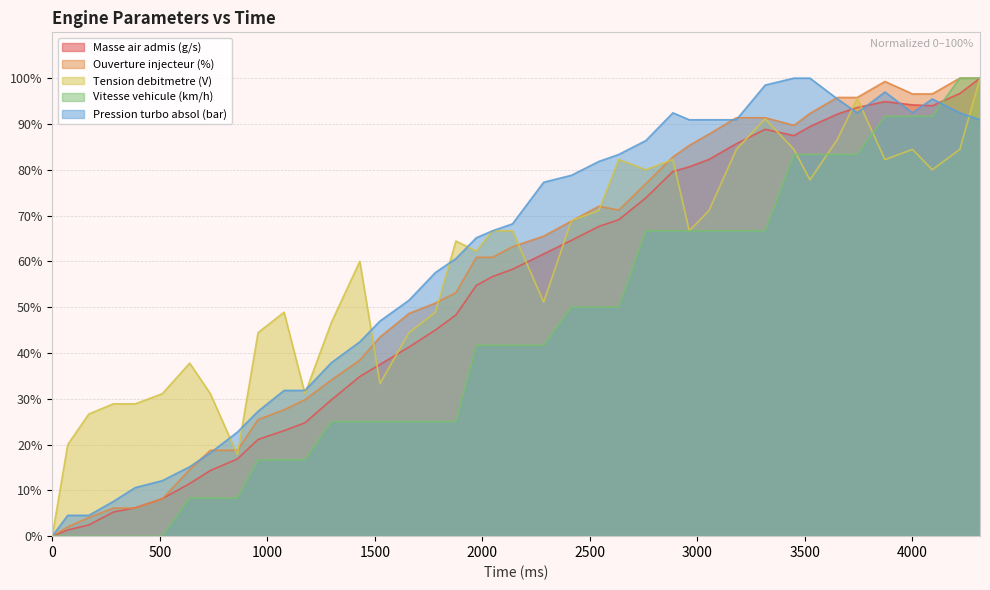

Which has a higher value, 2962 or 170?

2962